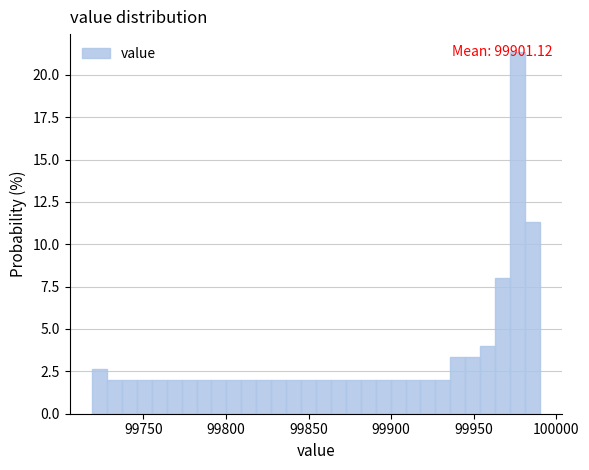

Read against the x-axis, roughly where is the centre of the tallest bar?

99975